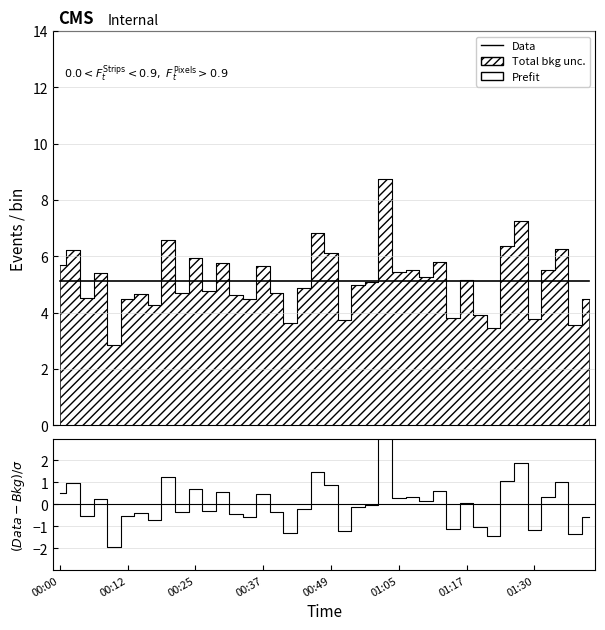

True or false: Prefit and (Data-Bkg)/$\sigma$ cross at least once.

False